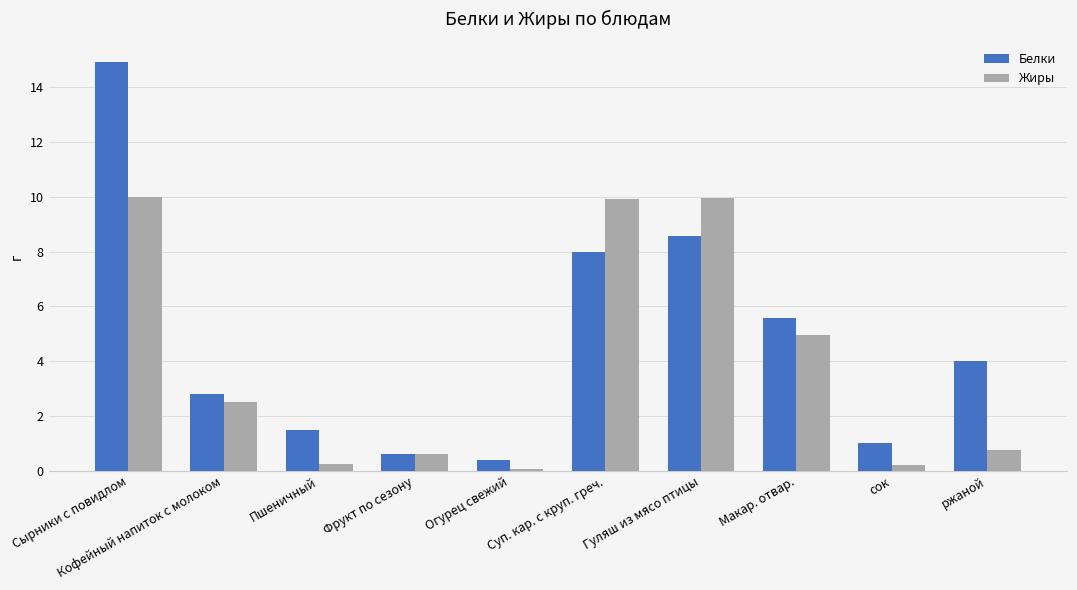

What are all the series names shown in the legend?

Белки, Жиры